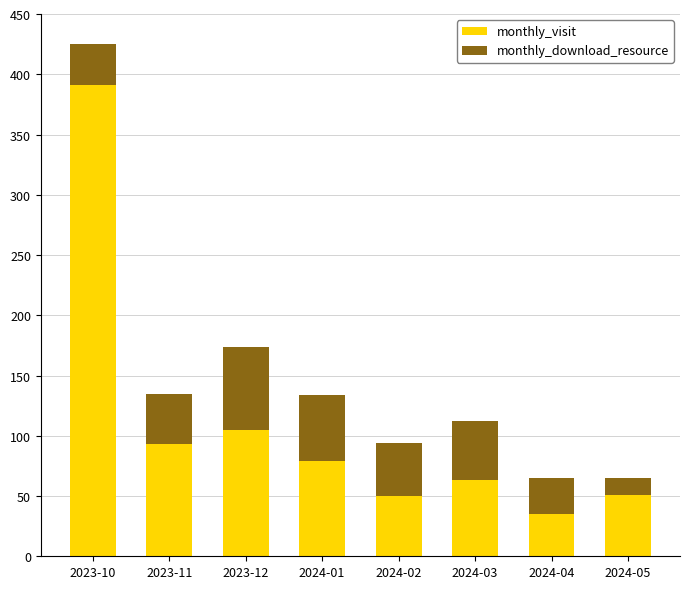

What is the difference between the maximum and minimum values in the monthly_visit series?

356